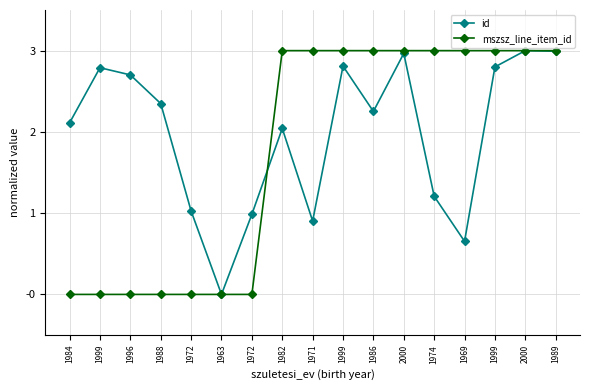

Count the mszsz_line_item_id values in the range 0 to 3.

17